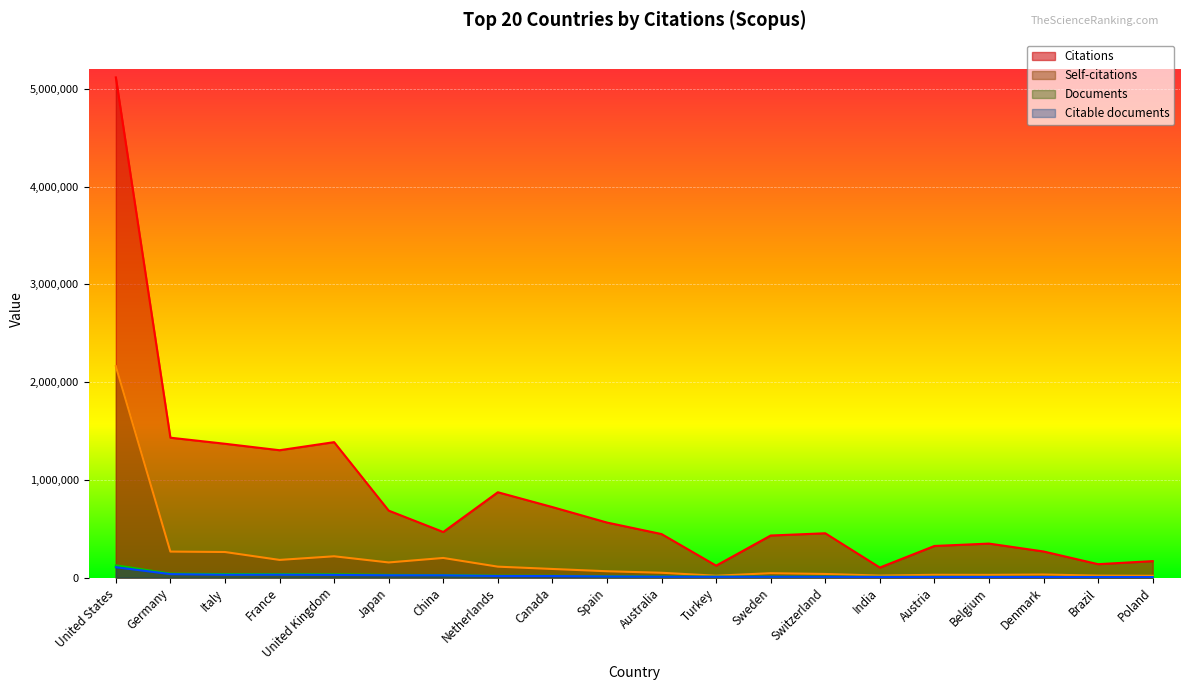

Between Netherlands and Belgium, which is larger?

Netherlands